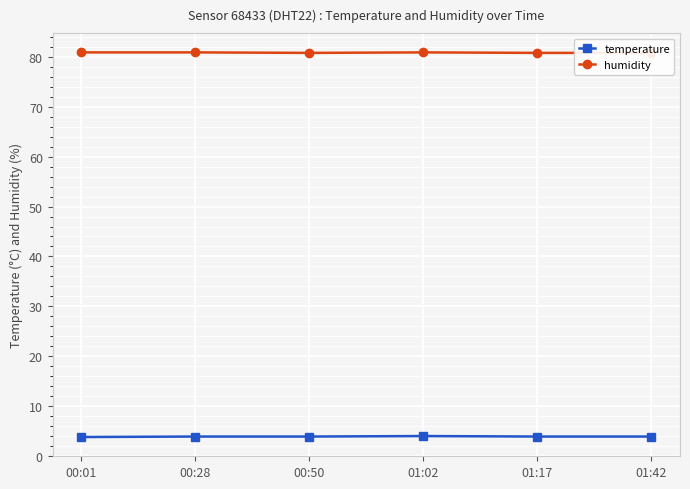

Is this an area chart (filled region under the line)?

No